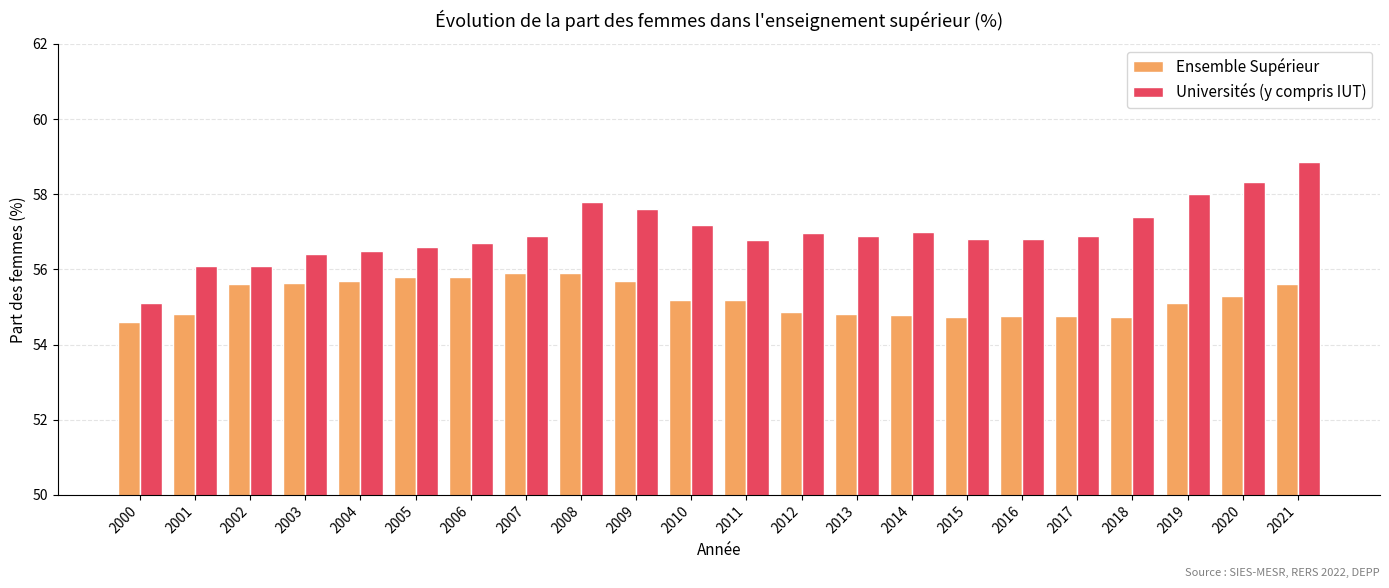

Which series changed the most between 2009 and 2015?

Ensemble Supérieur